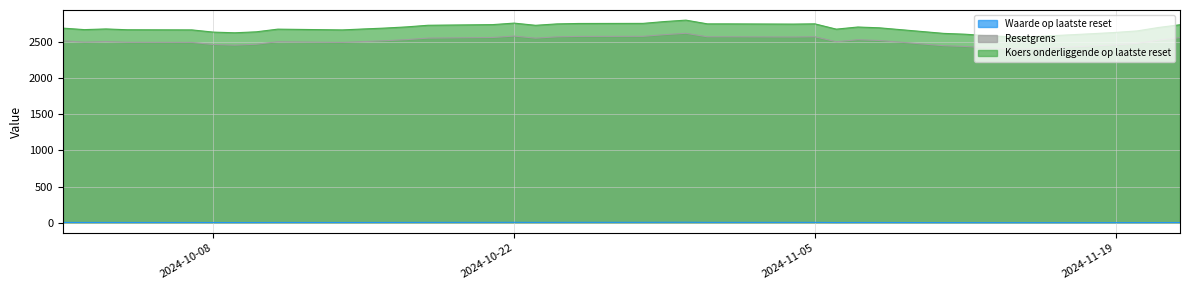

Which series has the widest spread of values?

Koers onderliggende op laatste reset